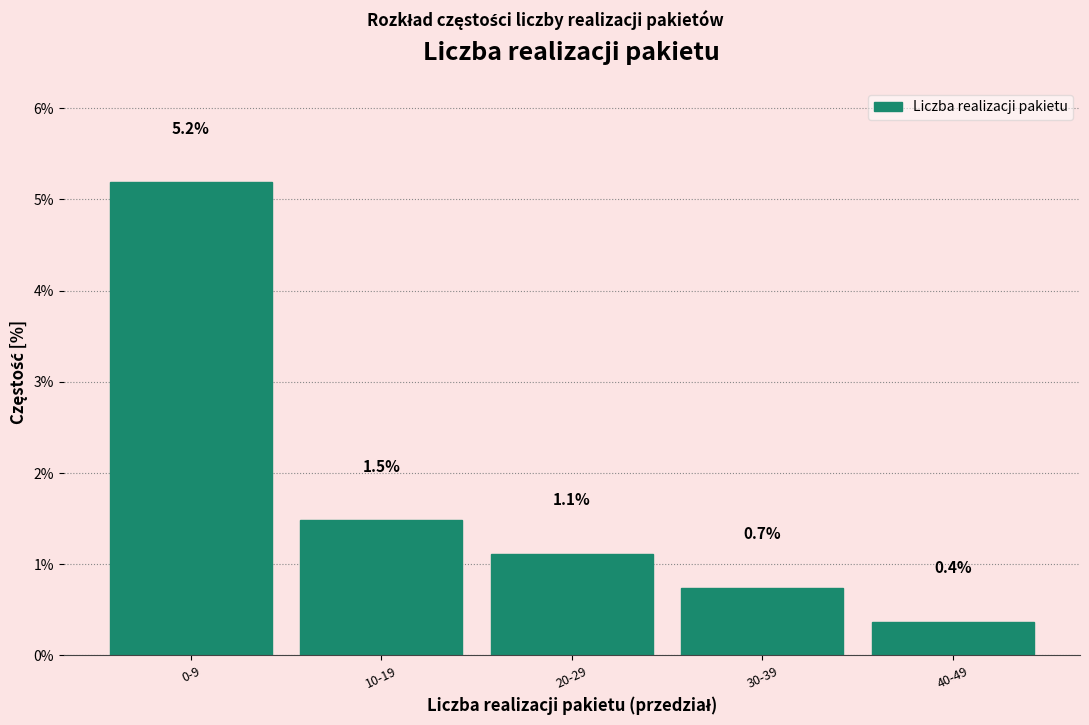

Reading left to right, what are all the values shown in this chart?

0-9=5.2	10-19=1.5	20-29=1.1	30-39=0.7	40-49=0.4